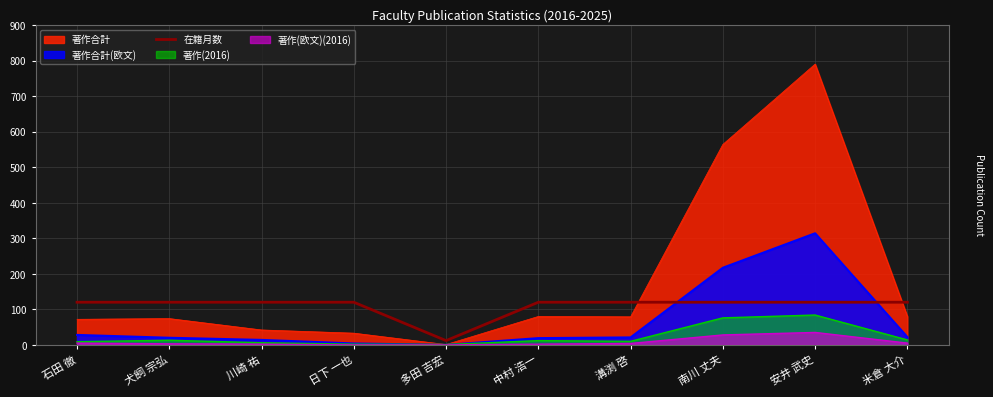

Which label corresponds to the smallest value in the chart?

多田 吉宏